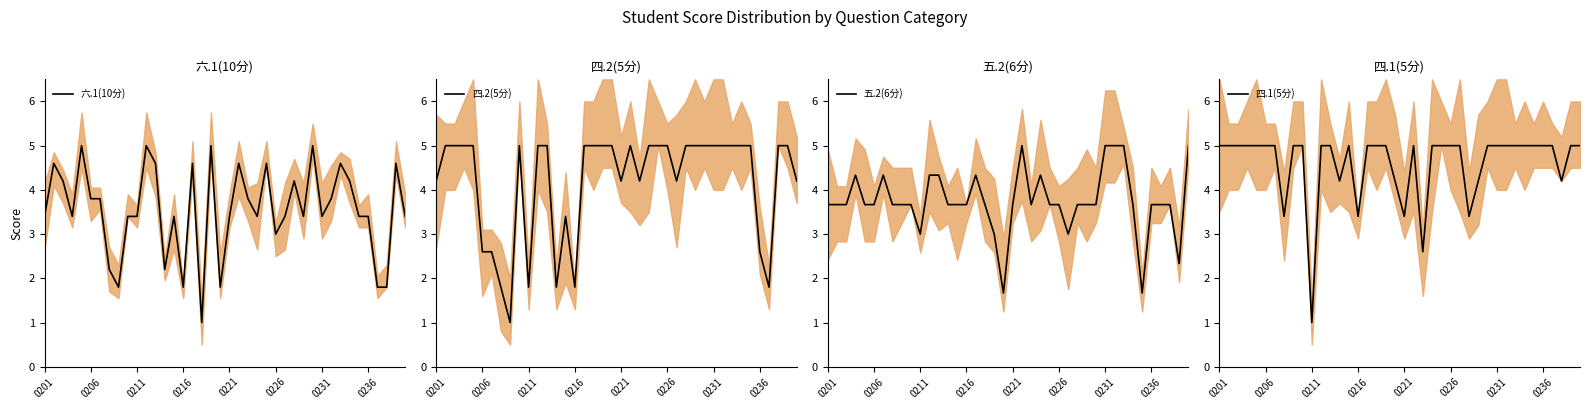

How many values in the 四.1(5分) series are below 5?

10